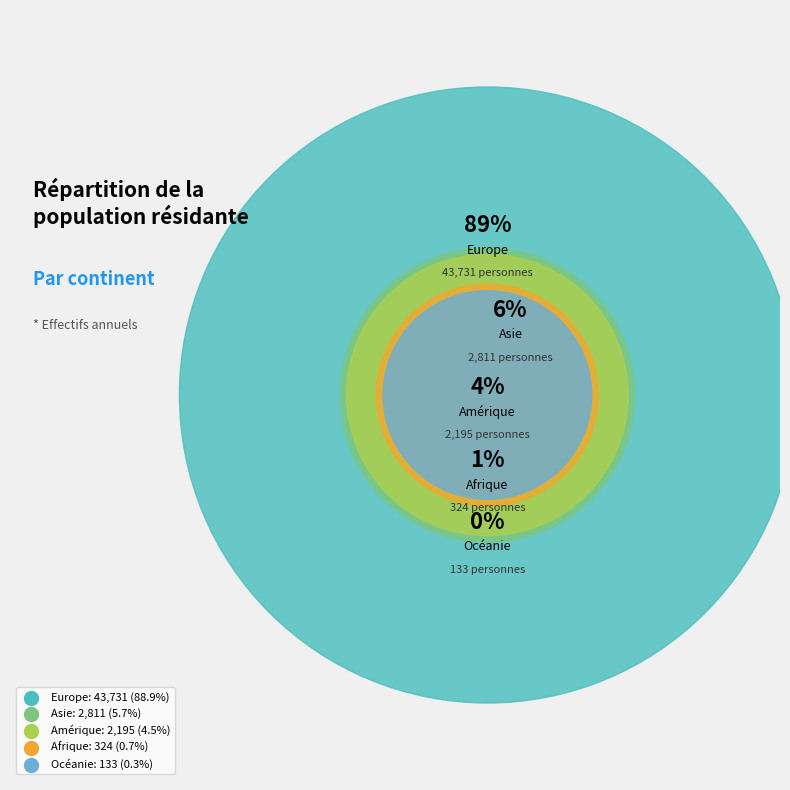

How many segments does this pie chart have?

5